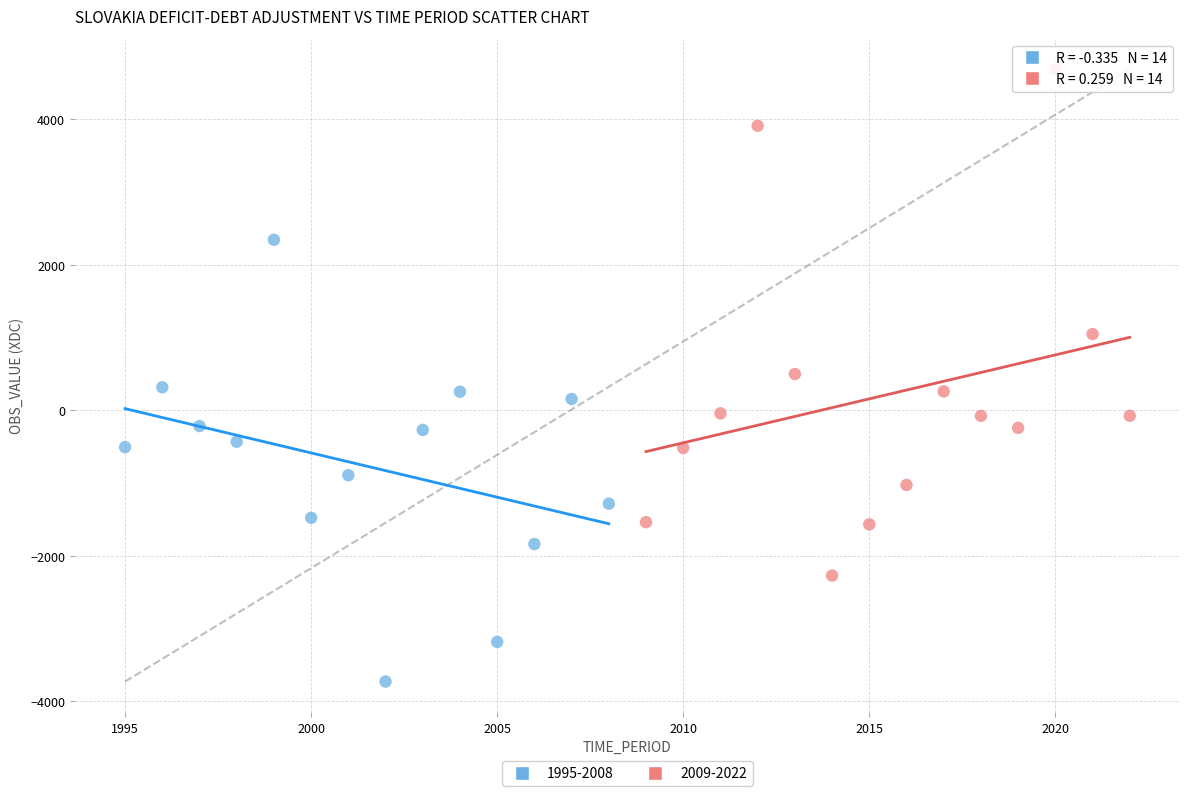

Which series contains the lowest Y value?

1995-2008